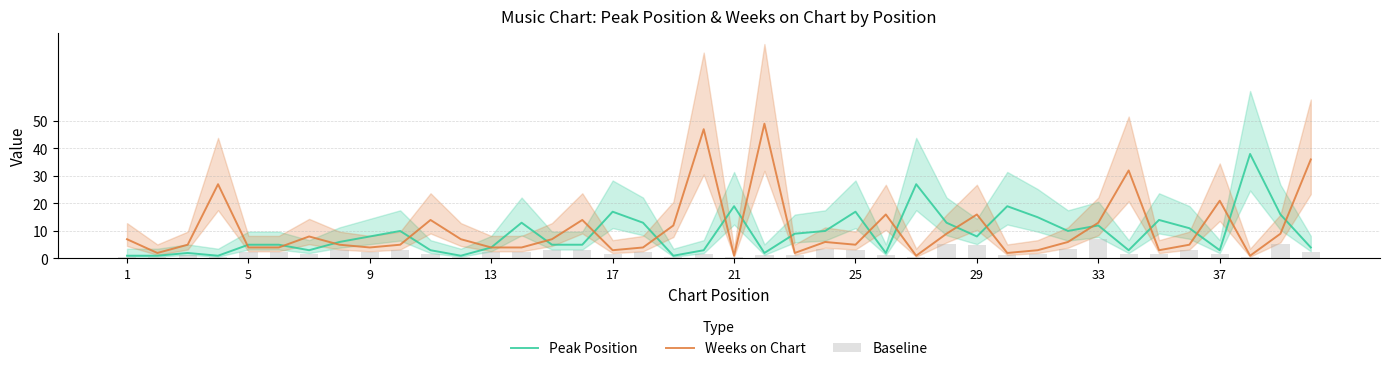

What is the maximum value for Weeks on Chart?

49